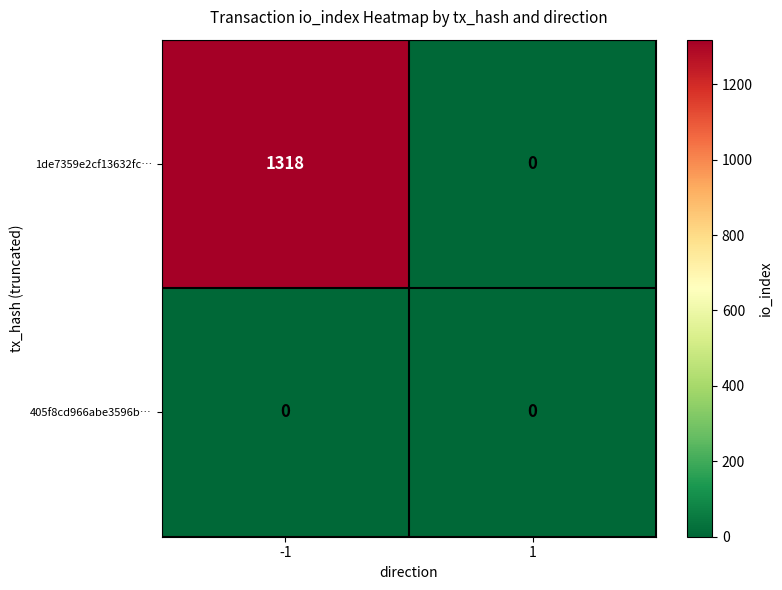

What is the maximum value for 1de7359e2cf13632fc…?

1318